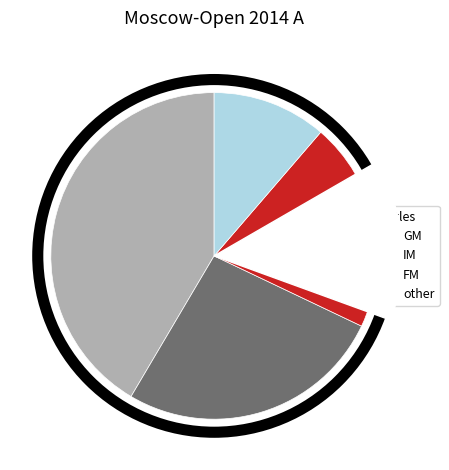

Which has a higher value, GM or IM?

GM